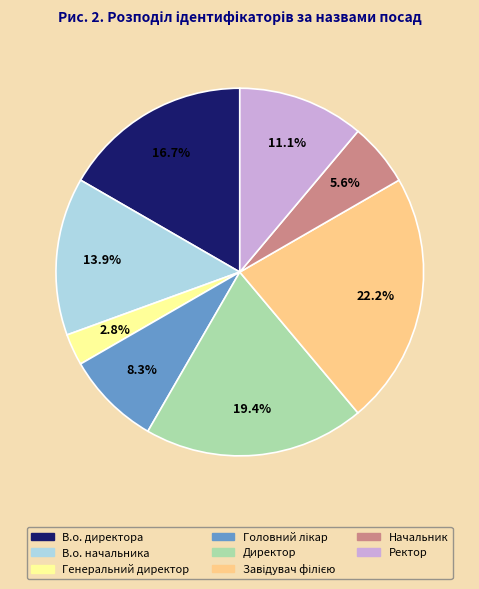

Does any single category account for the majority?

No